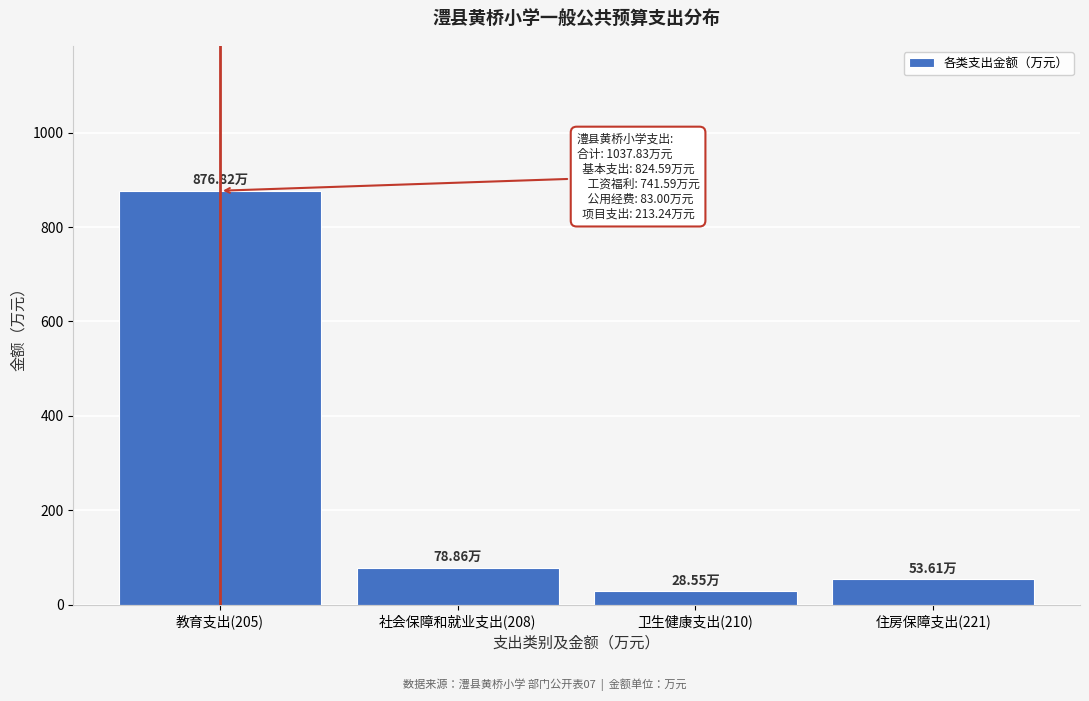

What is the difference between the maximum and second lowest values?

823.2